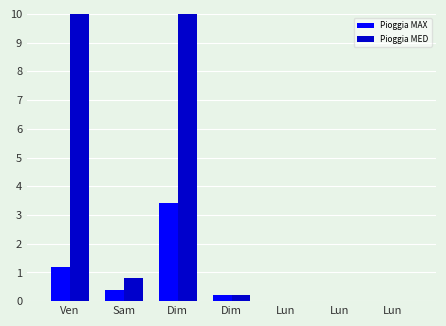

What are all the series names shown in the legend?

Pioggia MAX, Pioggia MED